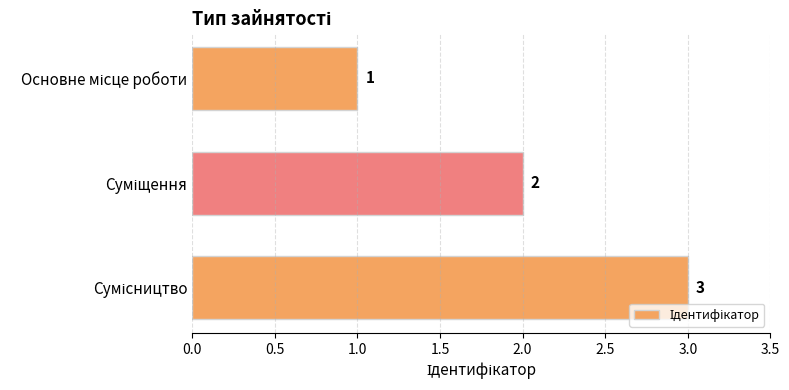

What is the maximum value shown in the chart?

3